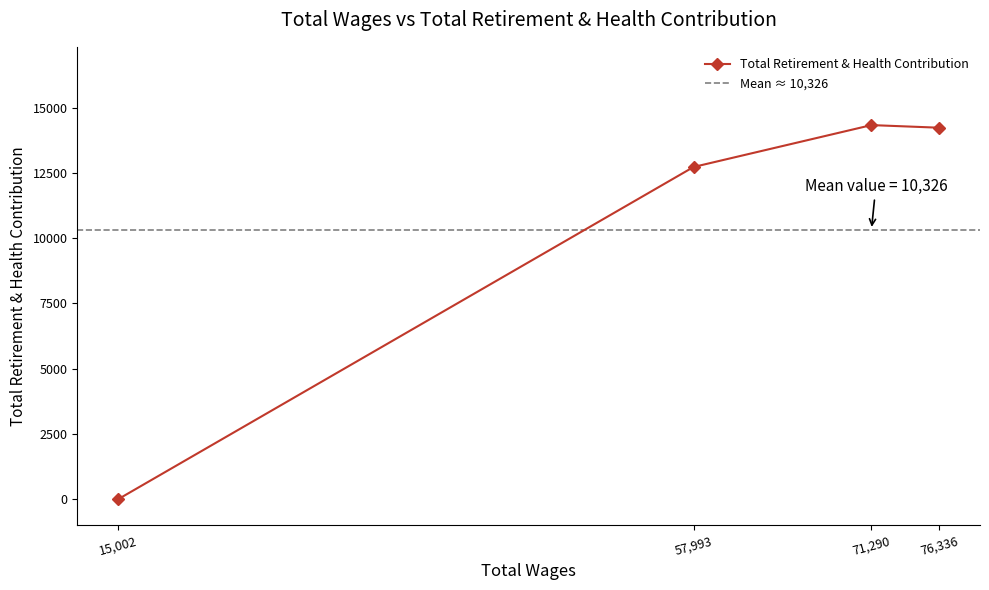

How many lines are shown in the chart?

1